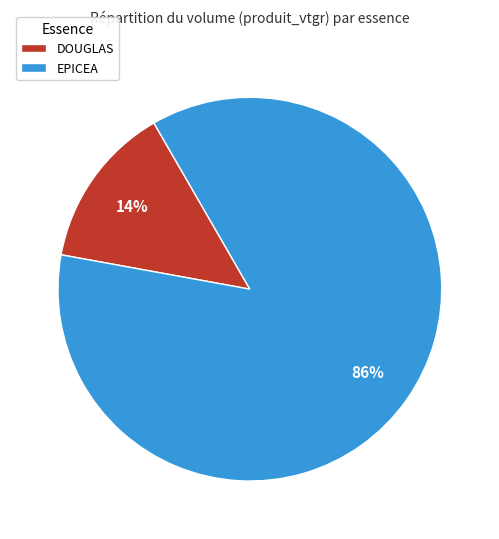

Is there a majority slice in this chart?

Yes